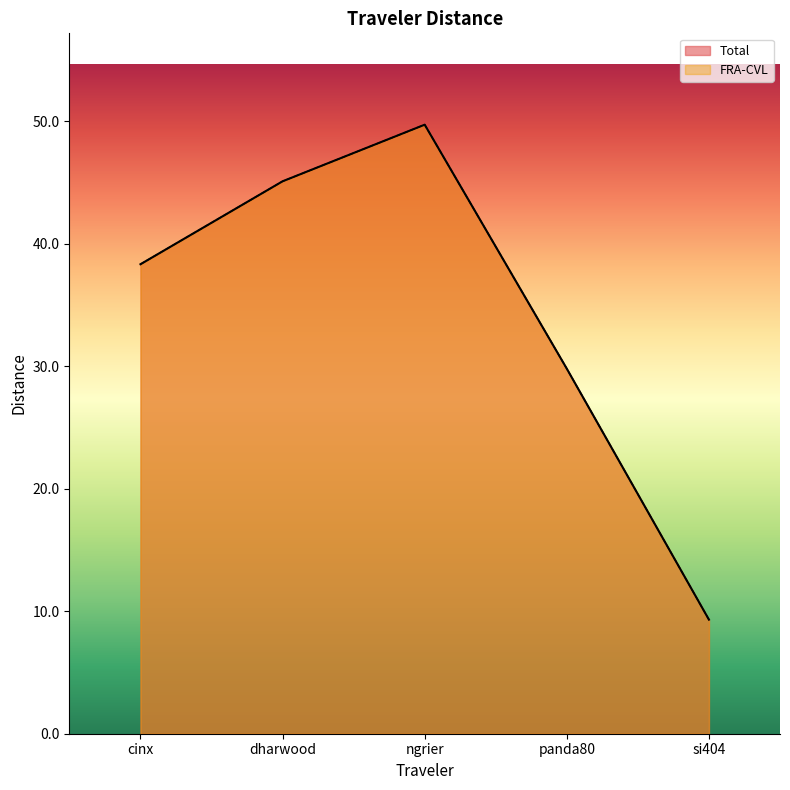

True or false: Total and FRA-CVL cross at least once.

False